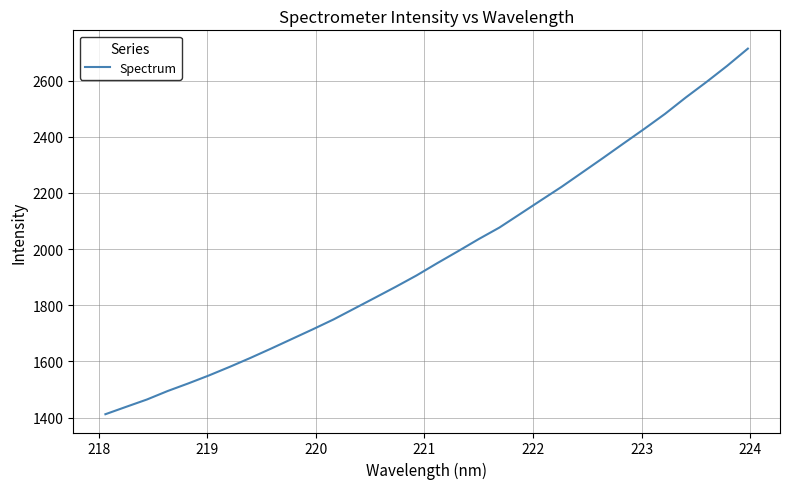

What is the maximum value shown in the chart?

2713.9